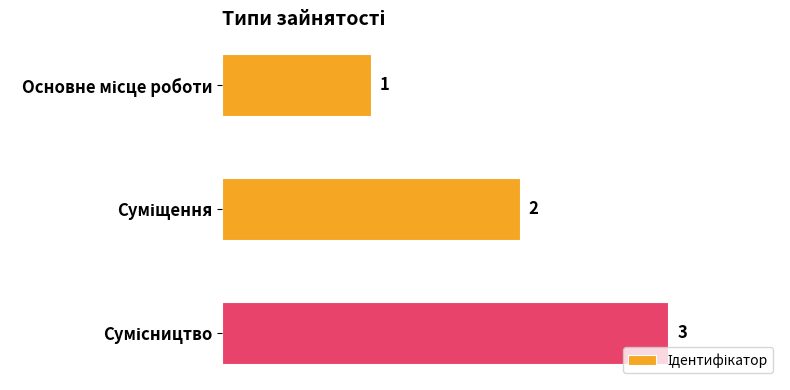

What is the smallest value displayed?

1